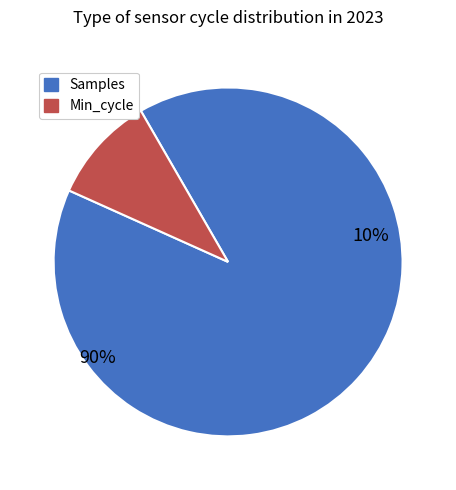

Which slice represents more than half of the pie?

Samples